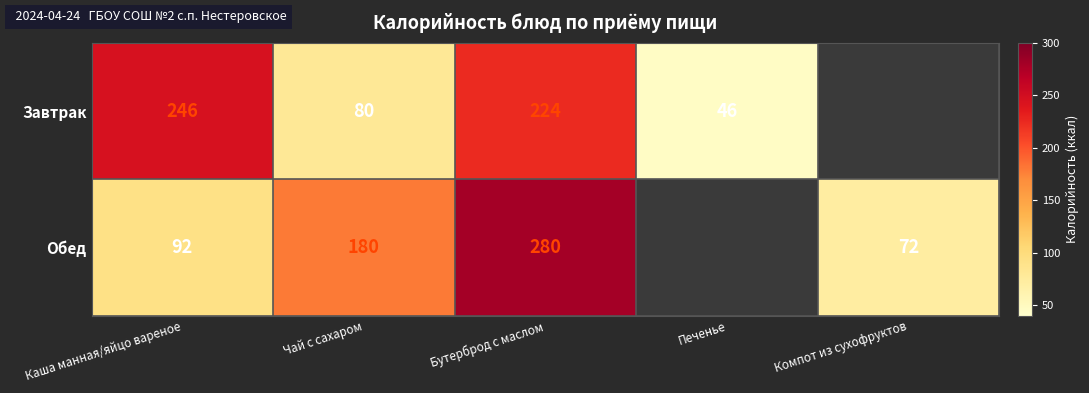

Rank the series at Чай с сахаром from highest to lowest value.

Обед, Завтрак